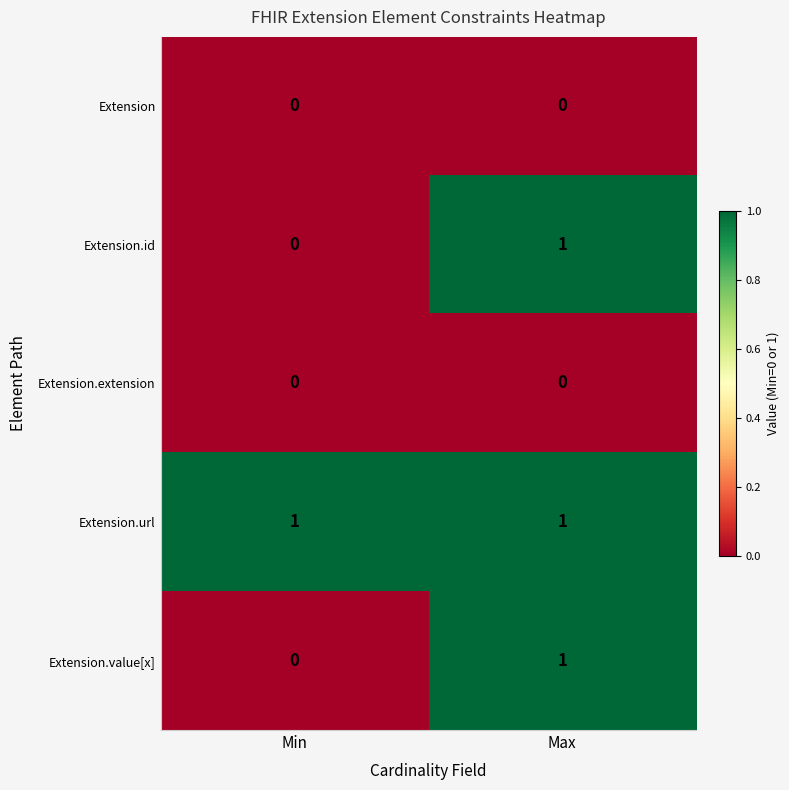

Which category has the lowest value in the Extension.value[x] series?

Min